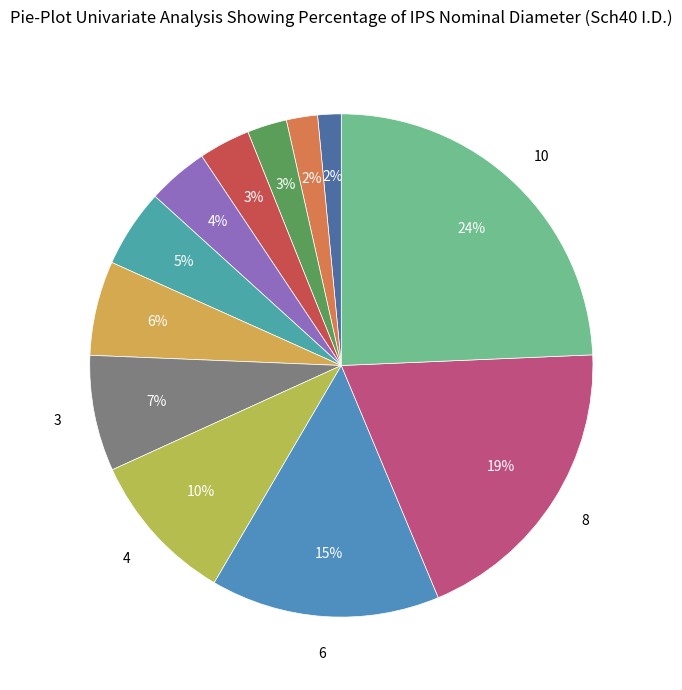

Count the number of slices in the pie.

12